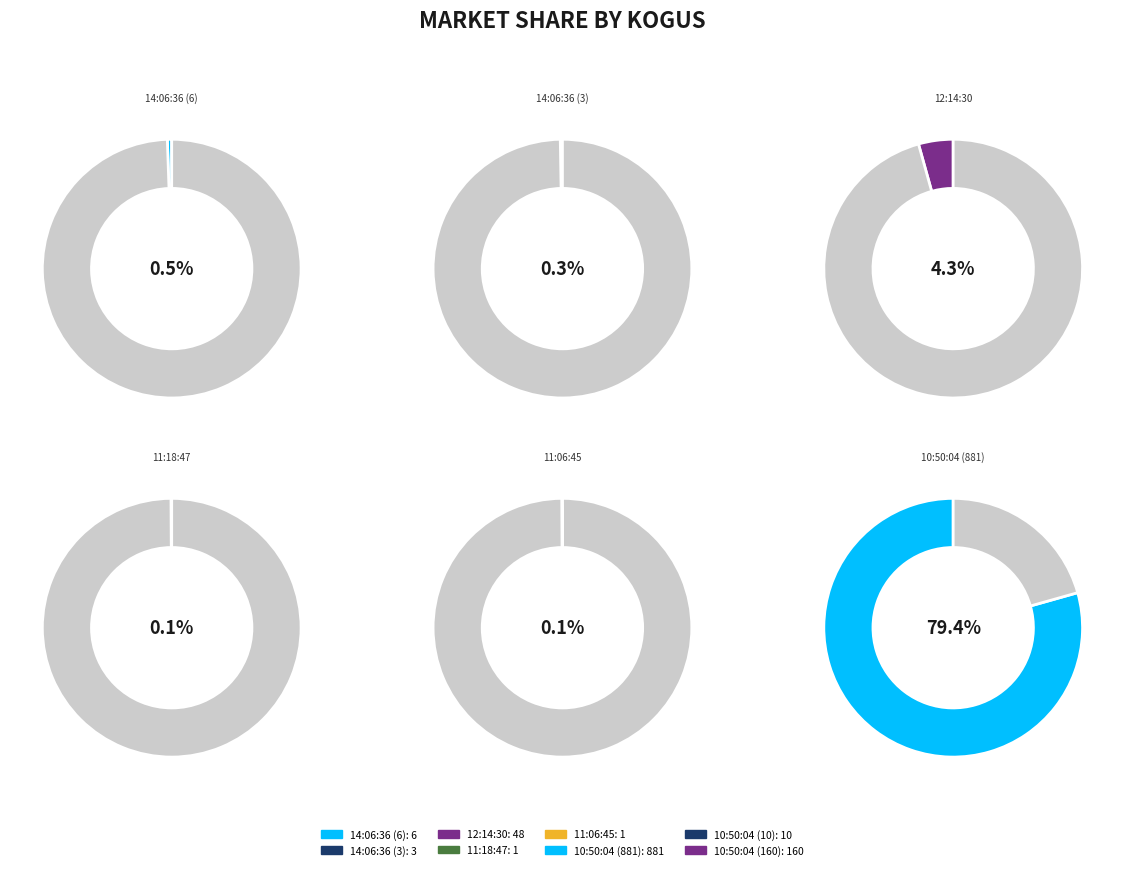

Which slice is the largest?

10:50:04 (881)